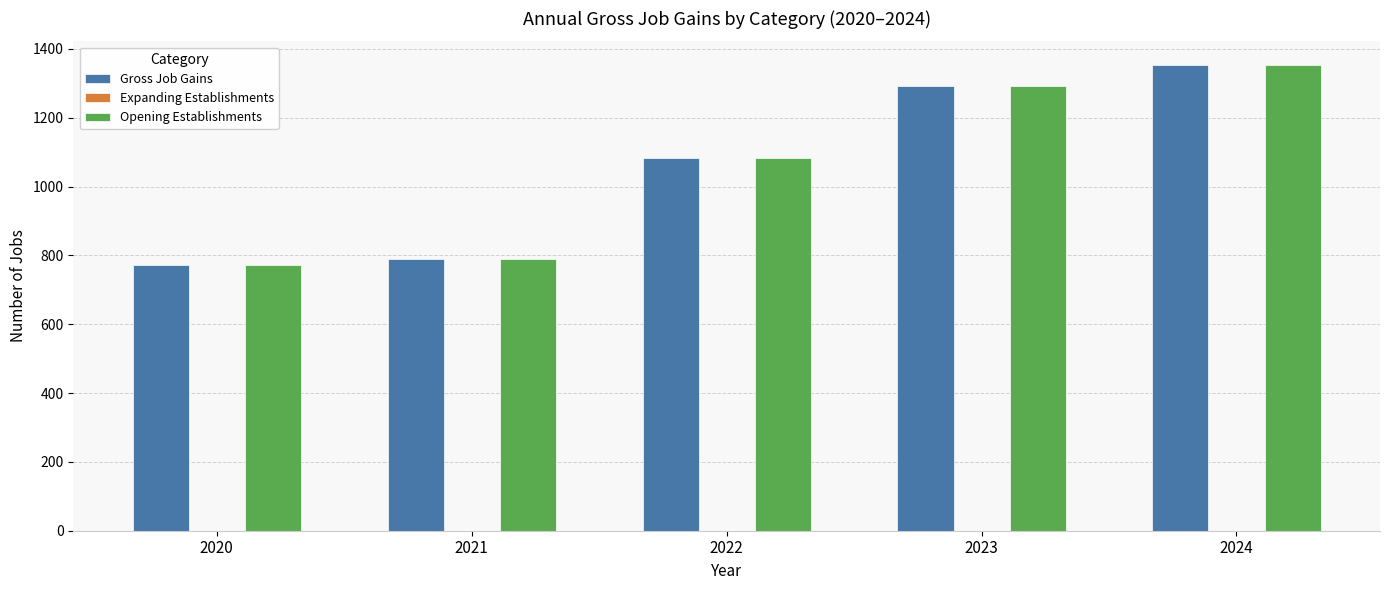

How many bars are there in each group?

2